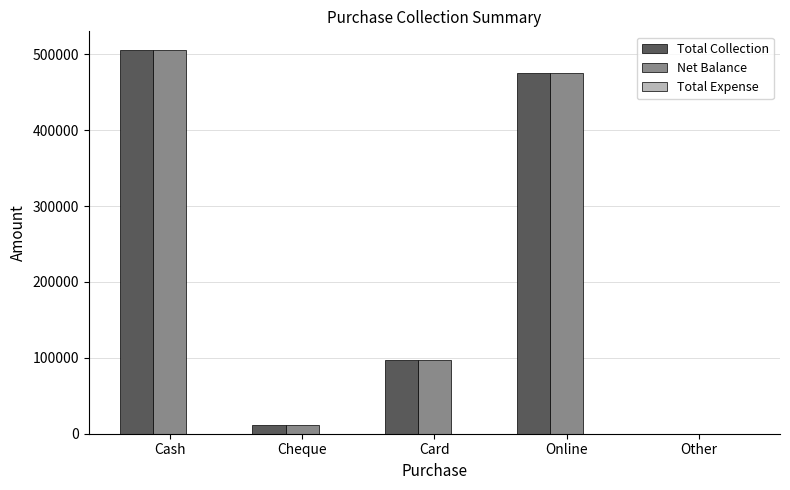

At which category is the sum across all series the highest?

Cash